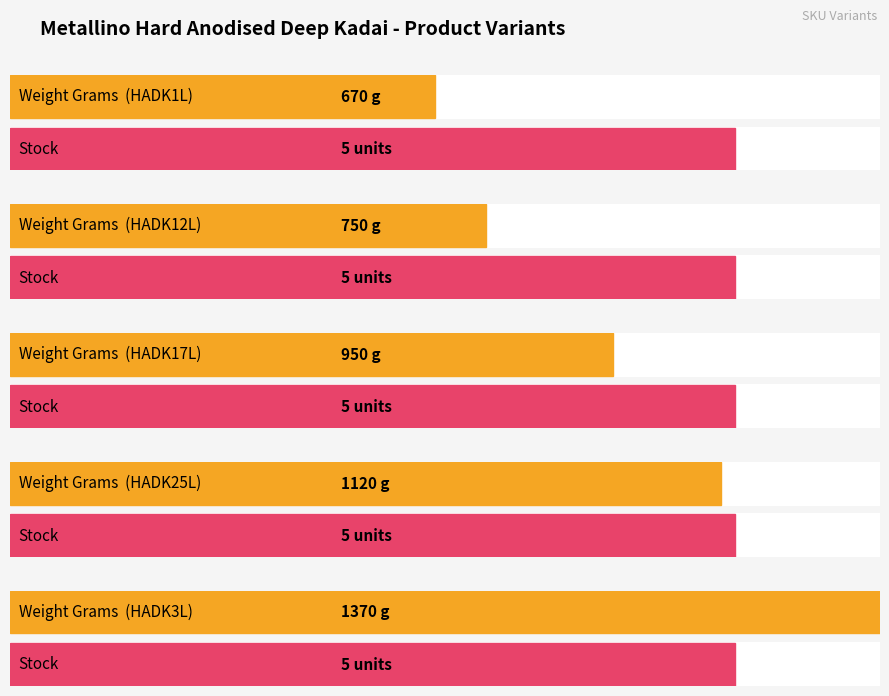

What is the sum of the Stock values at HADK17L and HADK1L?

10